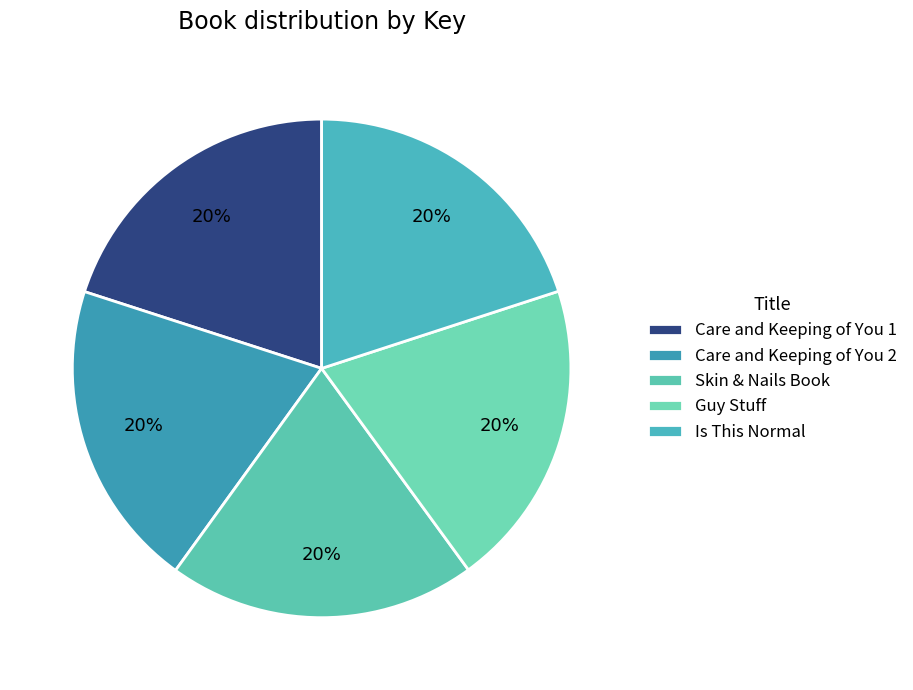

Does Is This Normal account for over 50% of the chart?

No